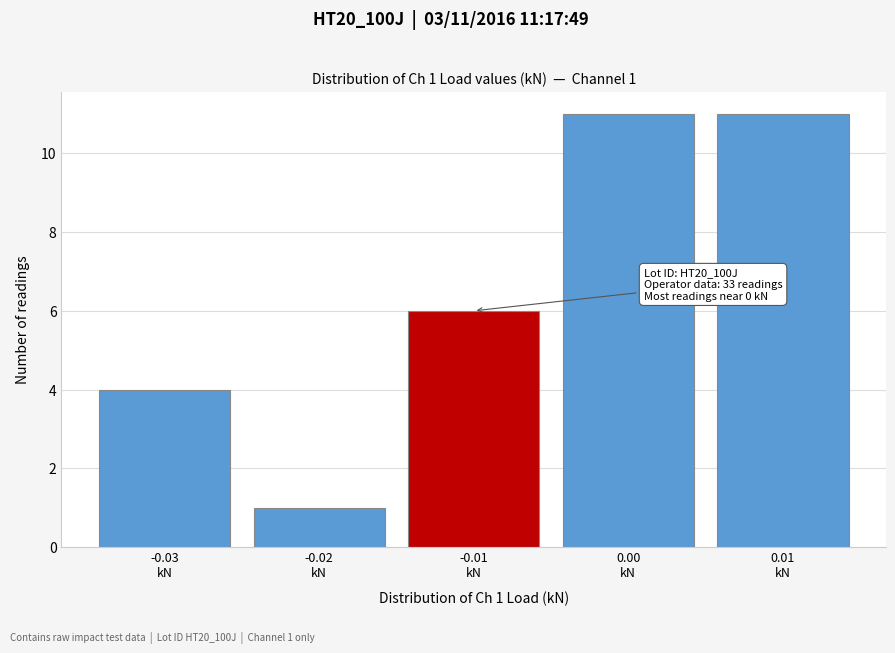

Reading right to left, transcribe all the data shown in this chart.

11	11	6	1	4